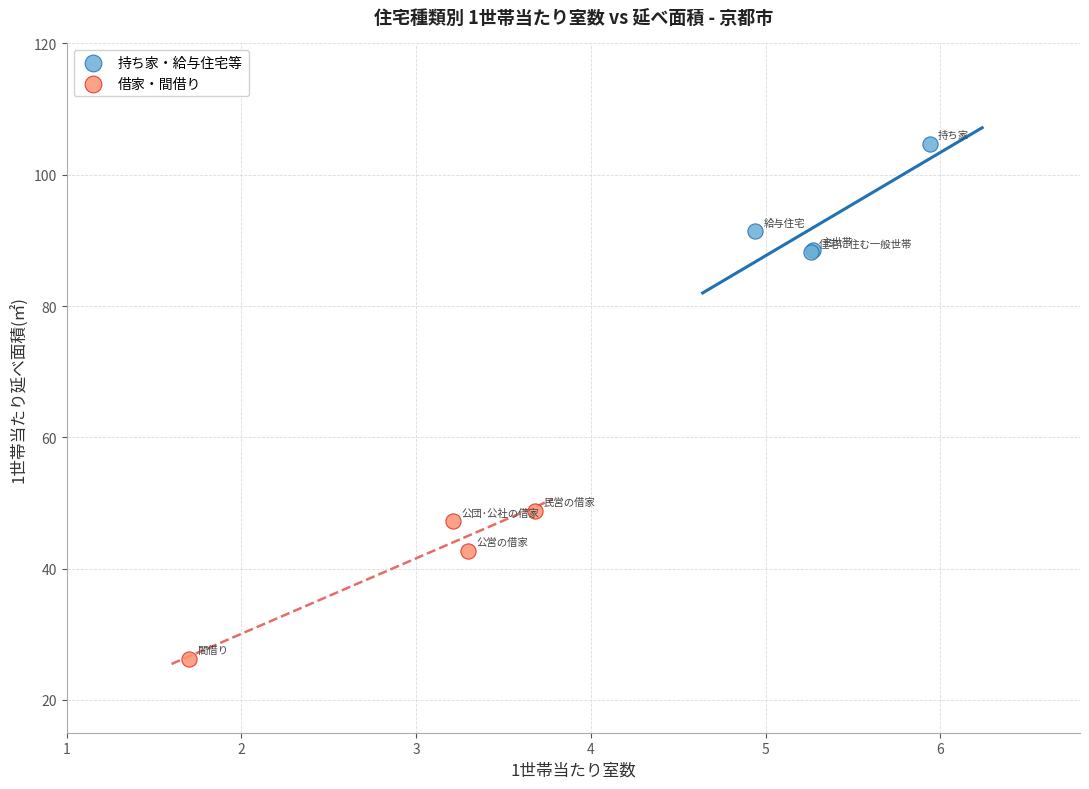

Which series contains the highest Y value?

持ち家・給与住宅等